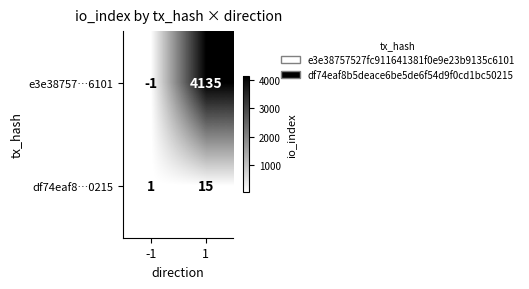

At which category is the sum across all series the highest?

1